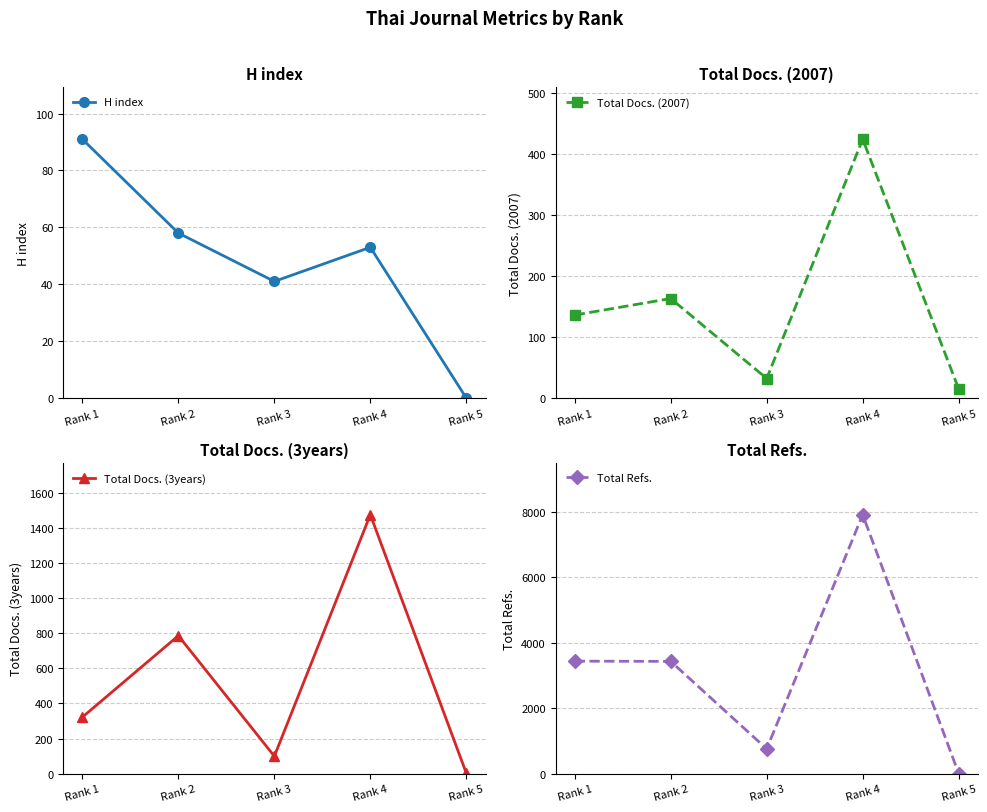

Is this an area chart (filled region under the line)?

No